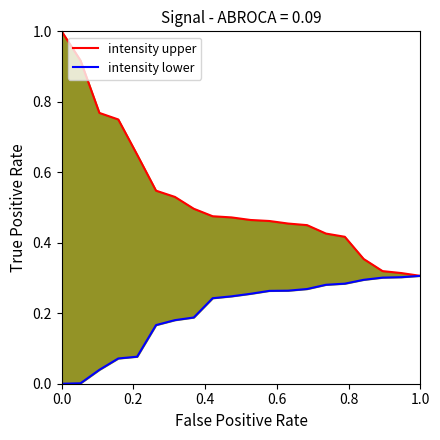

How many intensity upper values are between 0 and 1?

20